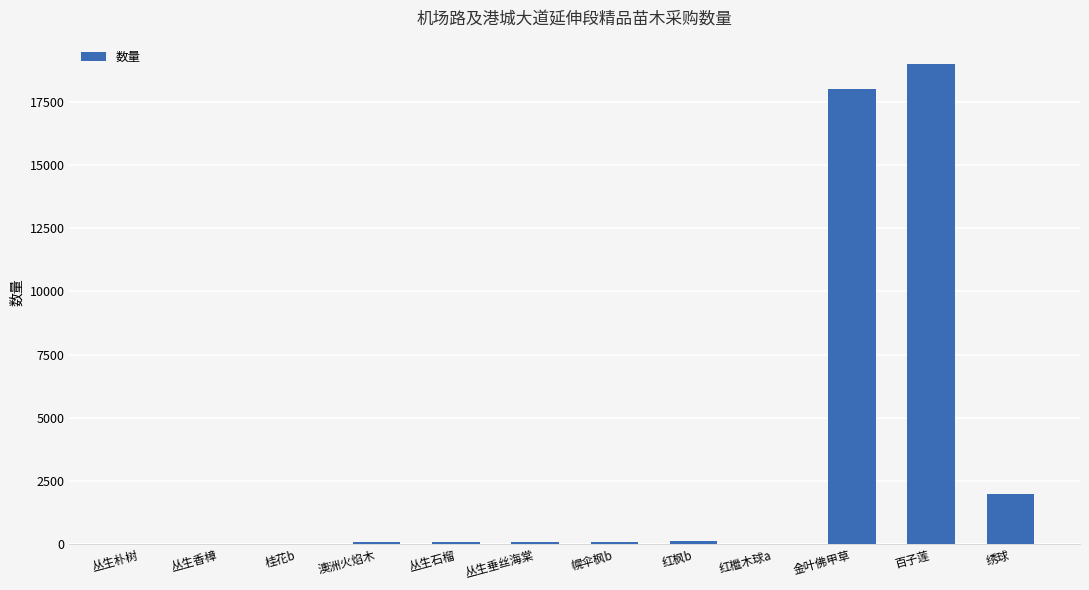

Where is the data nearest to the value 9503?

绣球